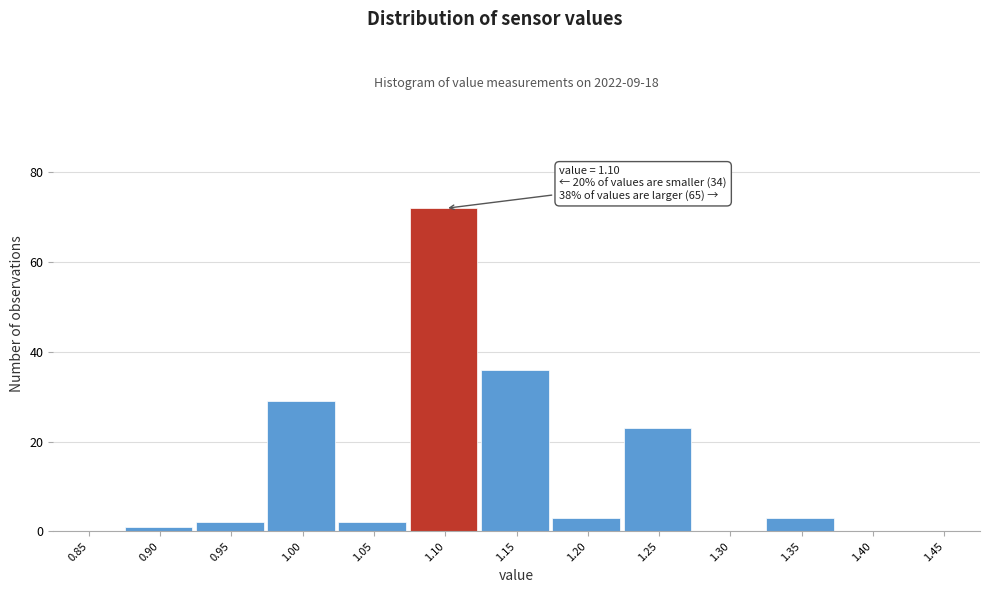

Reading left to right, list all the values displayed in this chart.

0.85=0	0.90=1	0.95=2	1.00=29	1.05=2	1.10=72	1.15=36	1.20=3	1.25=23	1.30=0	1.35=3	1.40=0	1.45=0